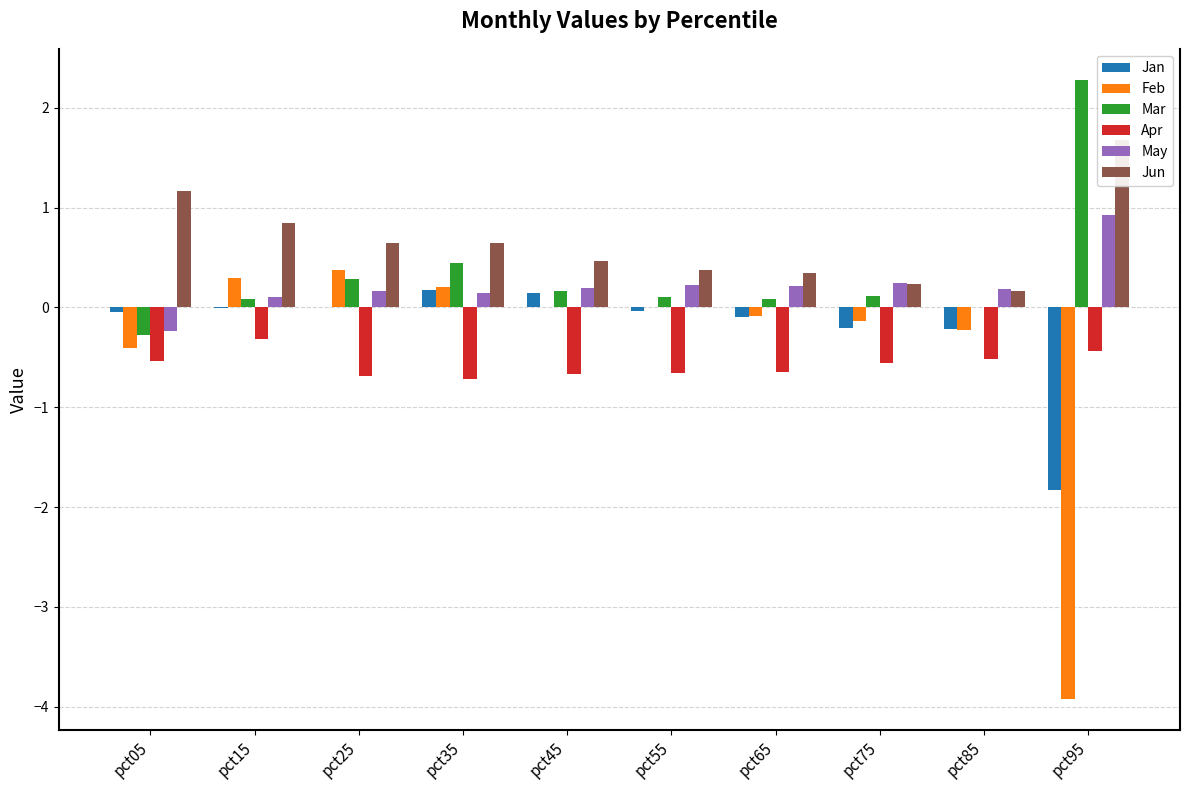

Is it true that Apr equals -0.7 at pct45?

True